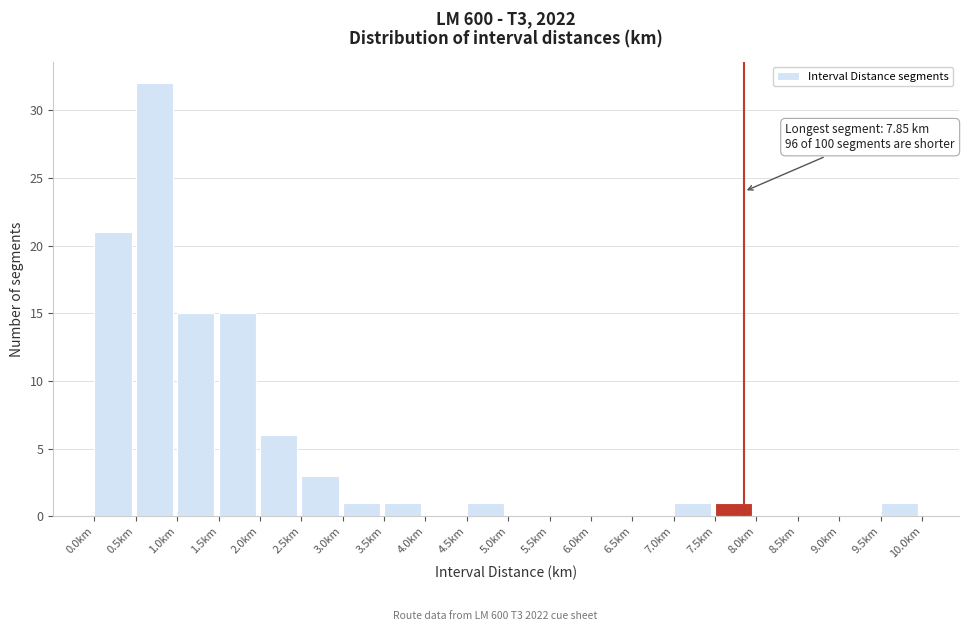

Which range on the x-axis has the tallest bar?

0.5 to 1.0